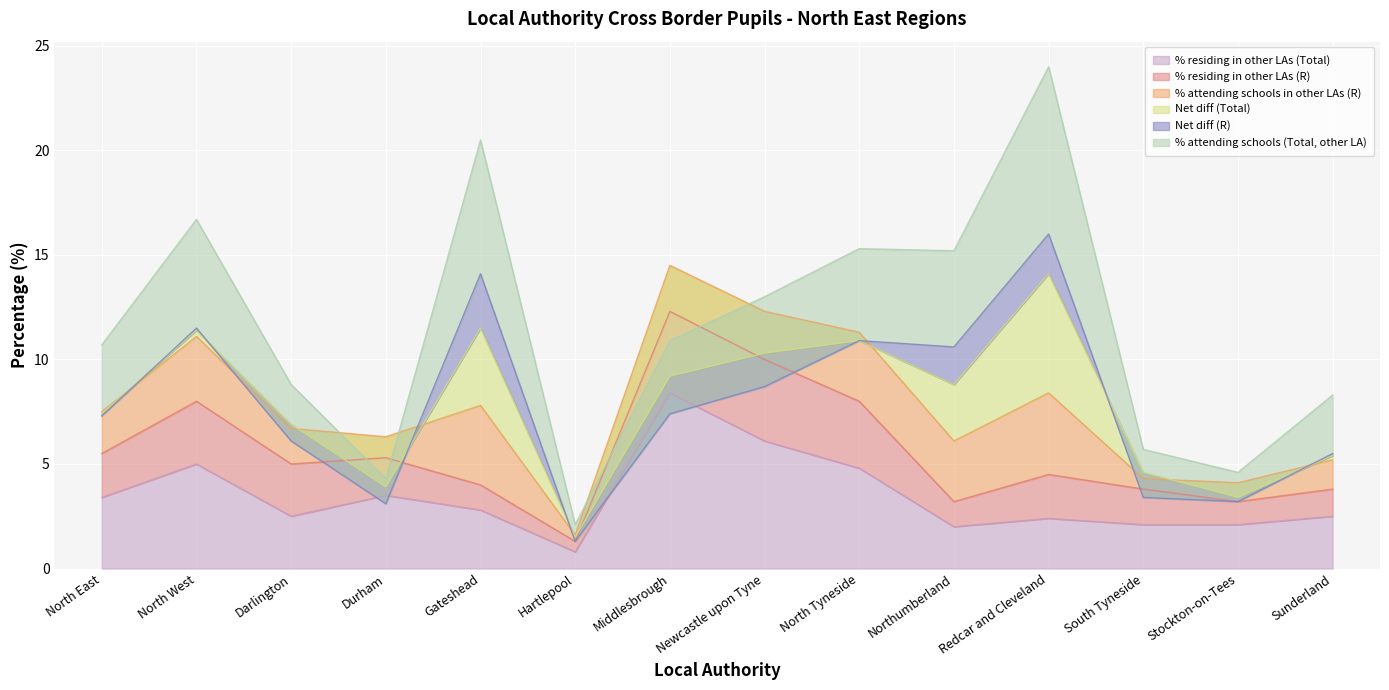

The value of % residing in other LAs (Total) at North West is 5.0. True or false?

True